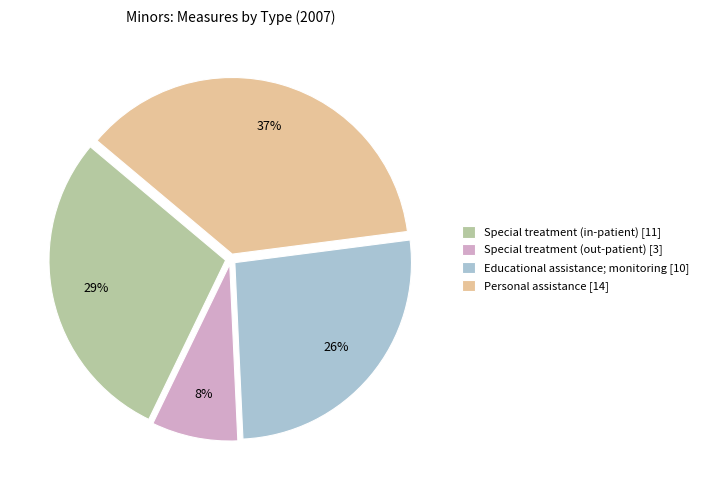

Which slice is the smallest?

Special treatment (out-patient) [3]